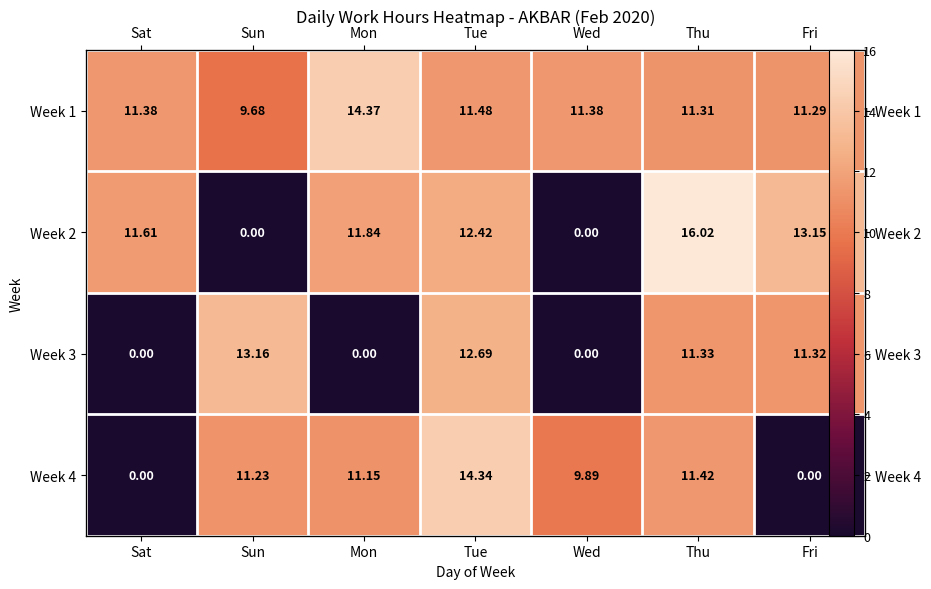

What is the difference between the highest and lowest values at Wed?

11.4